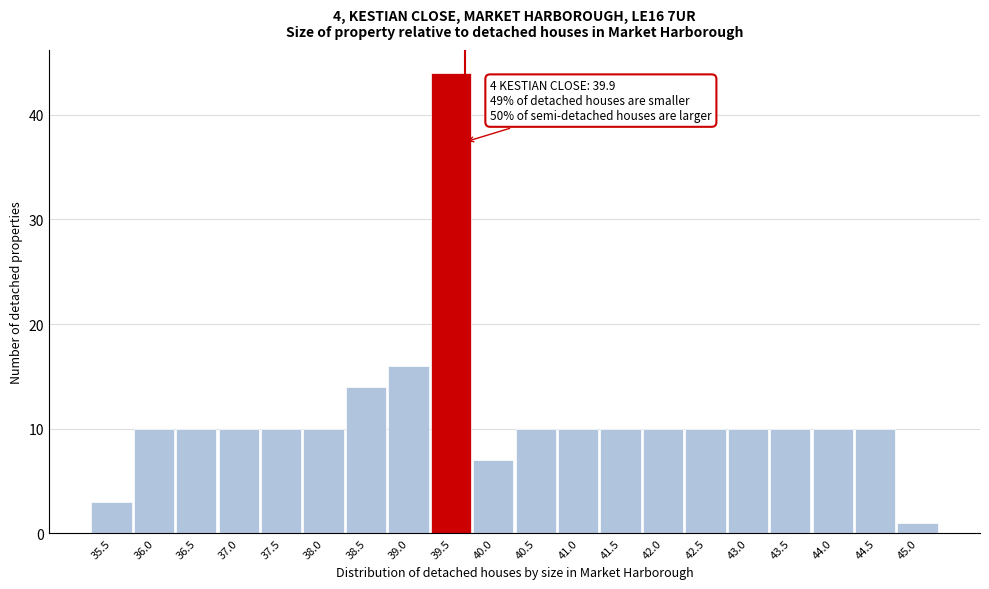

Reading right to left, extract all data points from this chart.

45.0=1	44.5=10	44.0=10	43.5=10	43.0=10	42.5=10	42.0=10	41.5=10	41.0=10	40.5=10	40.0=7	39.5=44	39.0=16	38.5=14	38.0=10	37.5=10	37.0=10	36.5=10	36.0=10	35.5=3